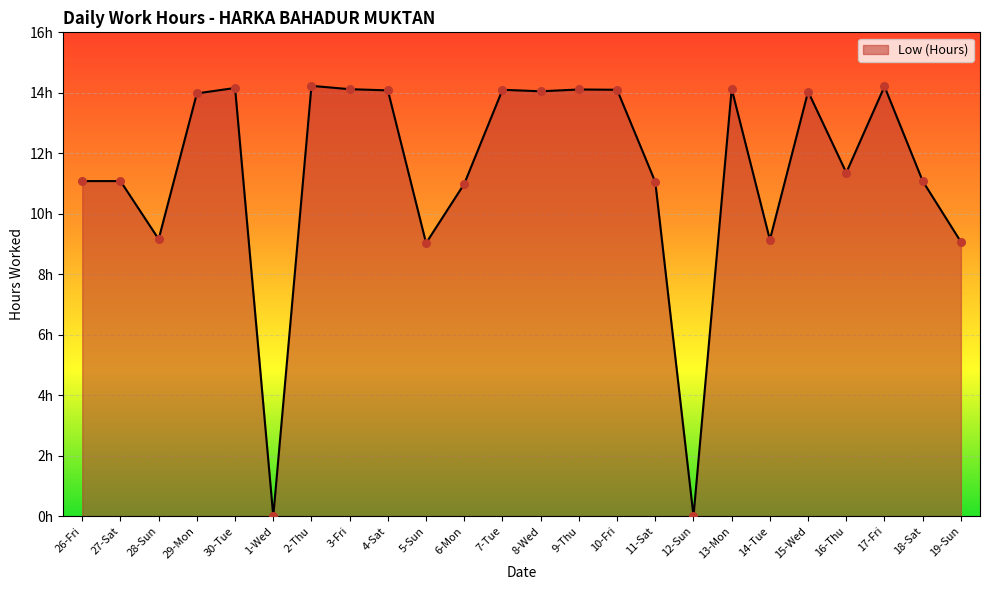

Between 17-Fri and 2-Thu, which is larger?

2-Thu